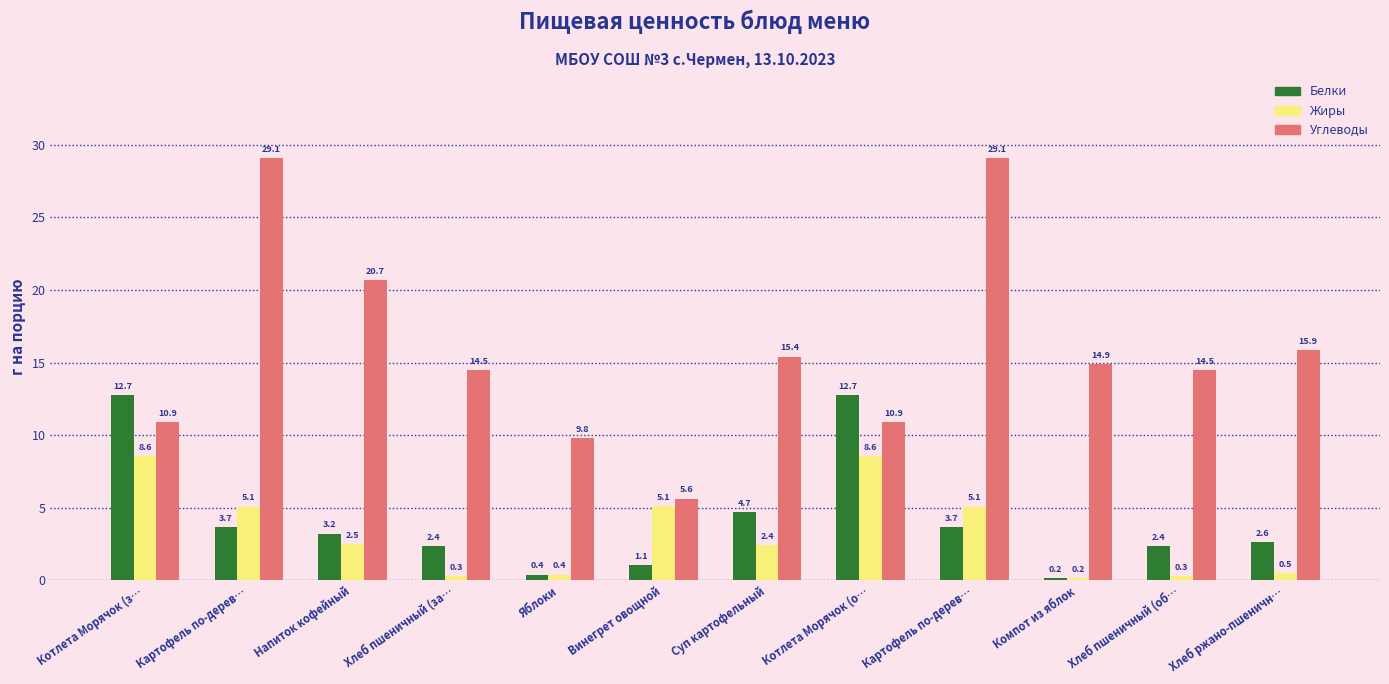

What are all the series names shown in the legend?

Белки, Жиры, Углеводы